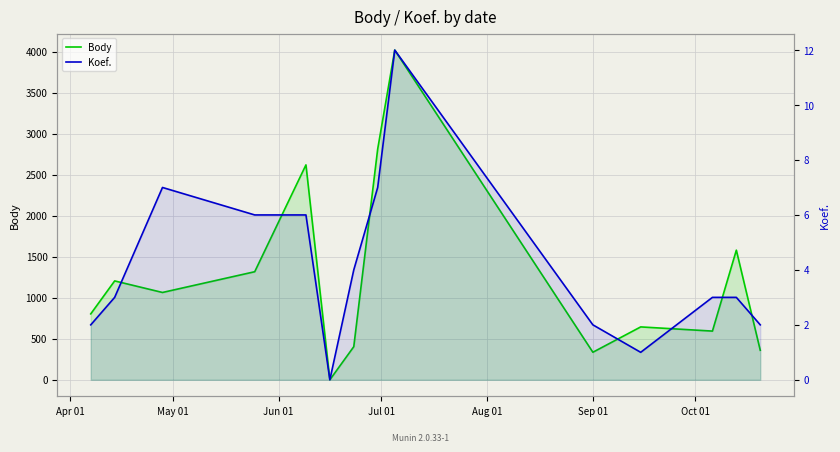

True or false: Koef. and Body intersect in this chart.

False